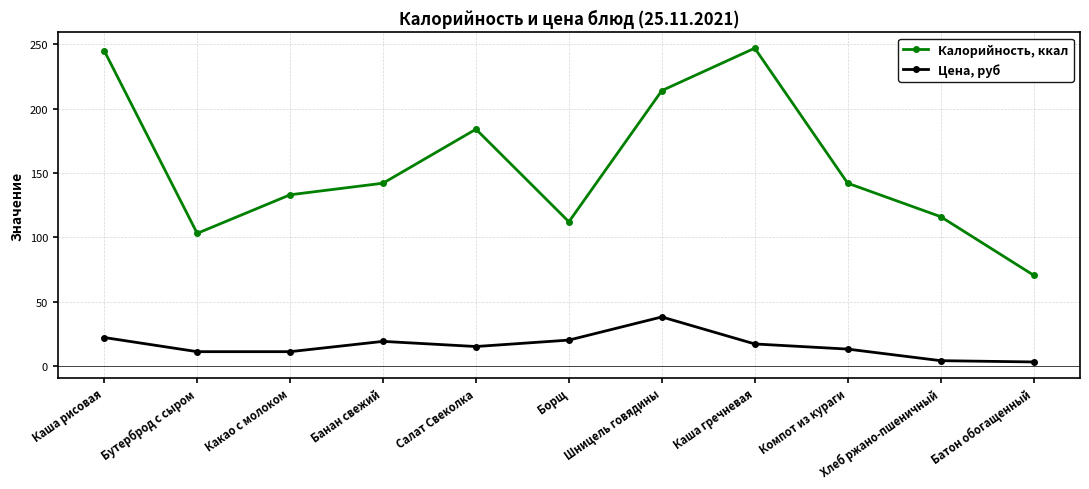

Is the value of Калорийность, ккал at Борщ greater than the value of Цена, руб at Компот из кураги?

Yes